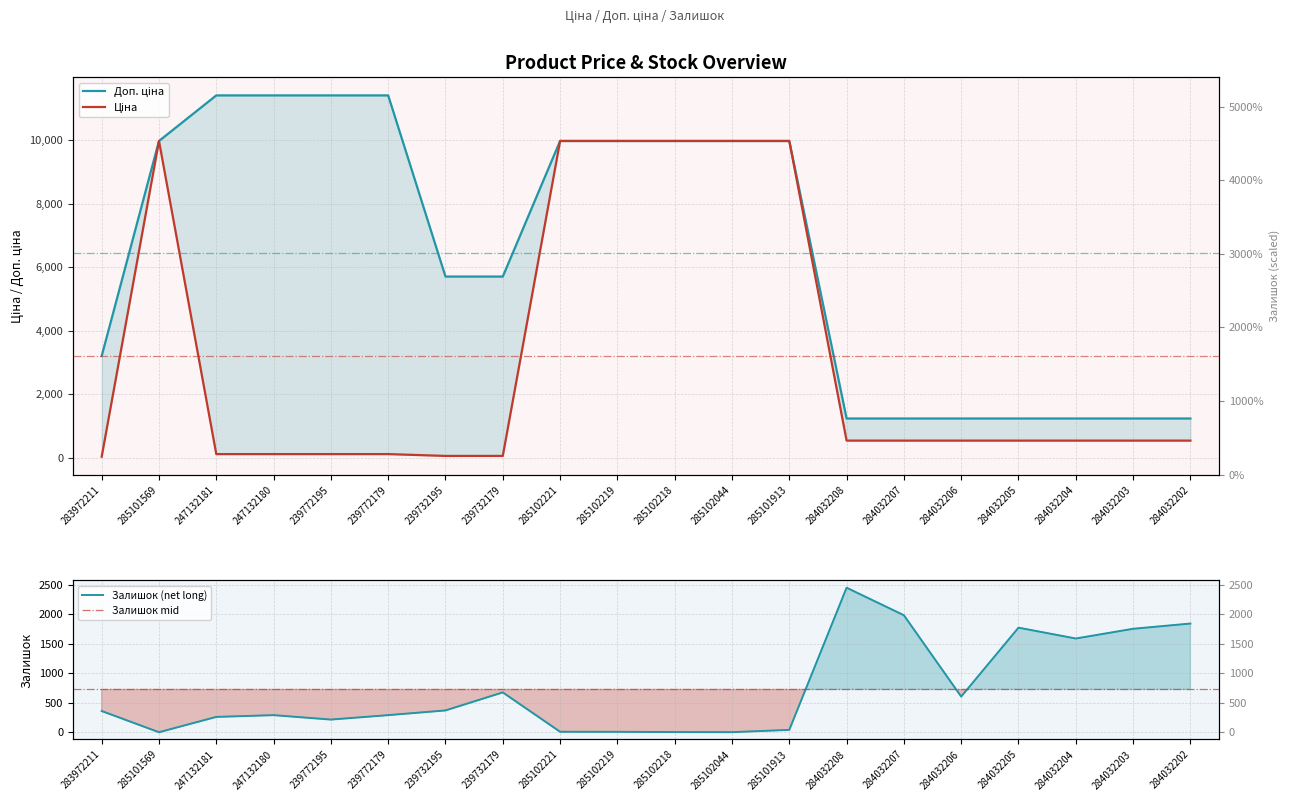

Which series has the largest total across all categories?

Доп. ціна